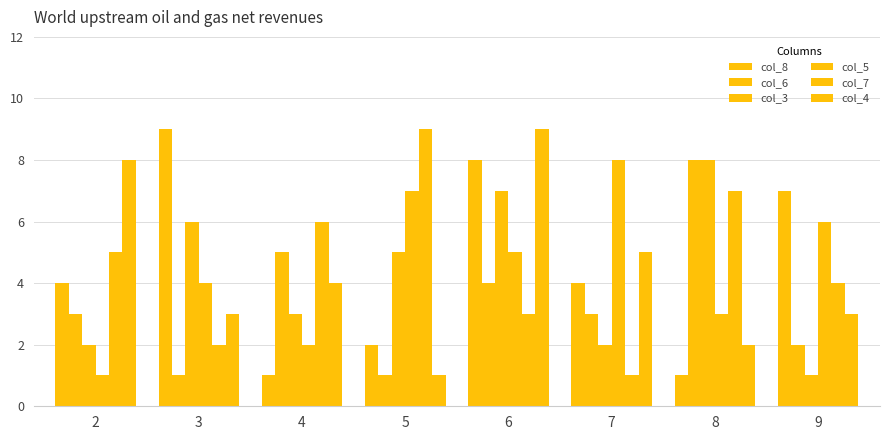

At which label is col_5 closest to 4?

3